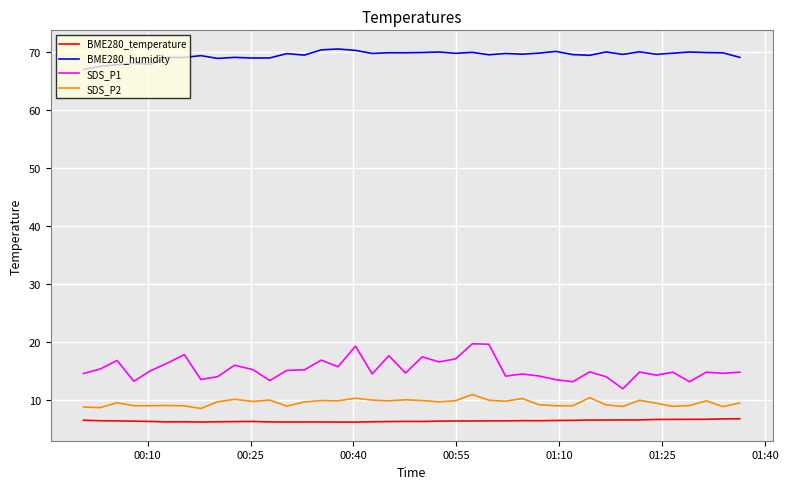

What is the difference between the maximum and minimum values in the SDS_P1 series?

7.8